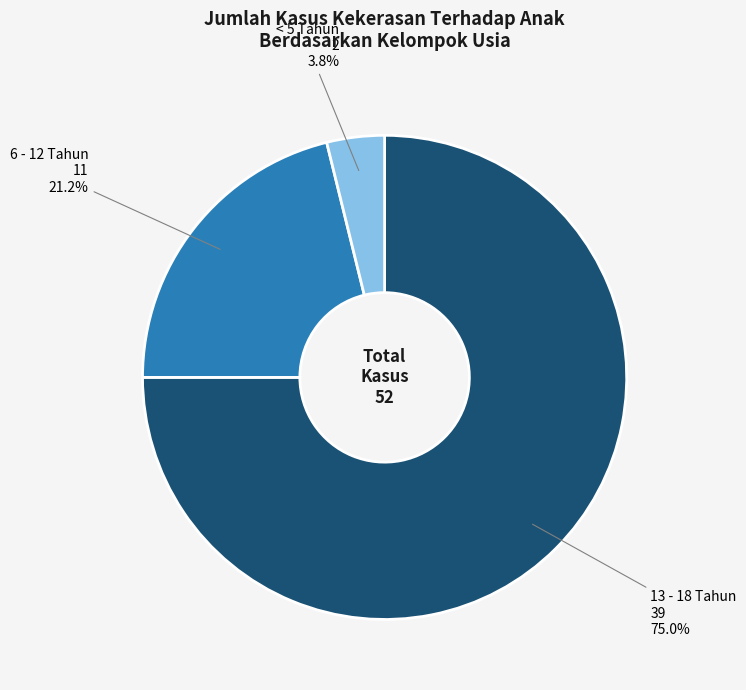

What percentage is the 13 - 18 Tahun slice, to the nearest percent?

75%